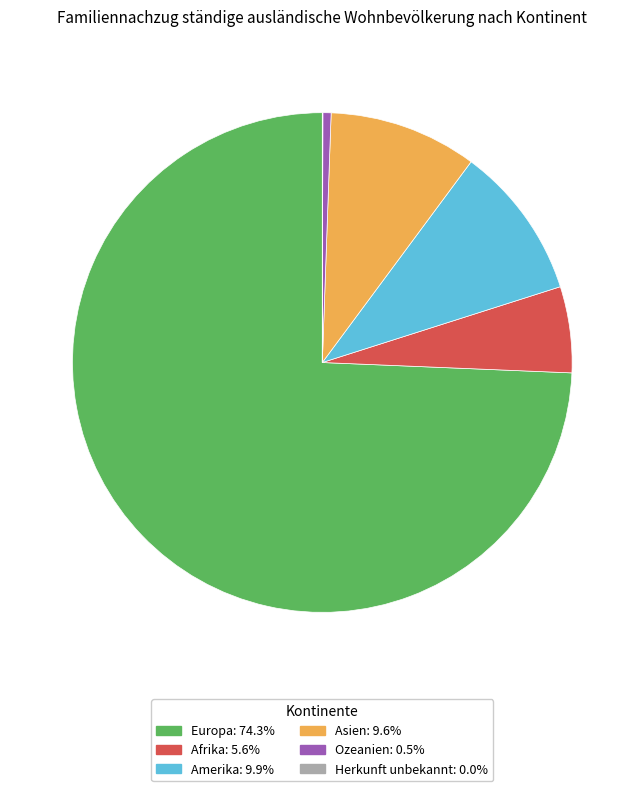

Is the sum of Asien and Amerika greater than half?

No